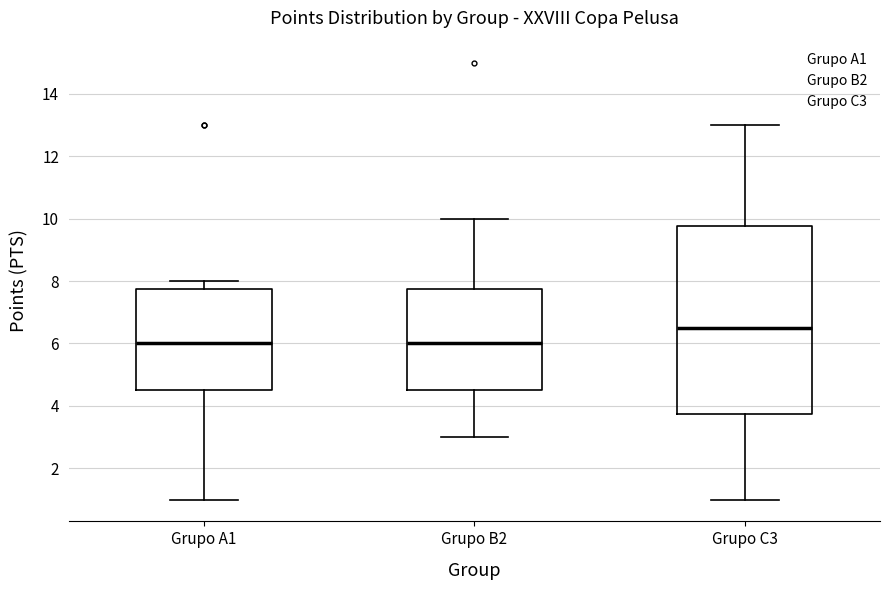

Where is the upper edge of the box for Grupo B2 on the y-axis? The values are not printed on the chart, so give them approximately, as read against the axis.

7.8